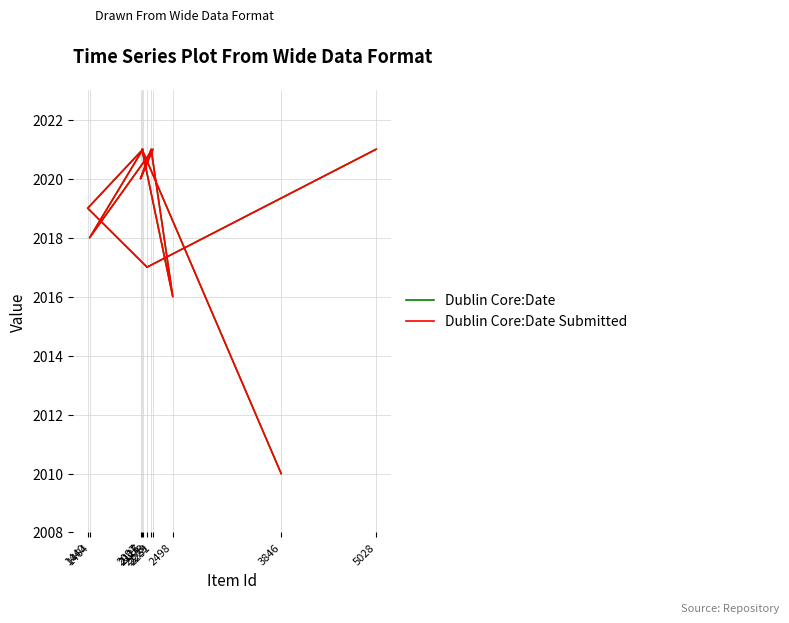

What is the difference between the maximum and second lowest values in the Dublin Core:Date Submitted series?

5